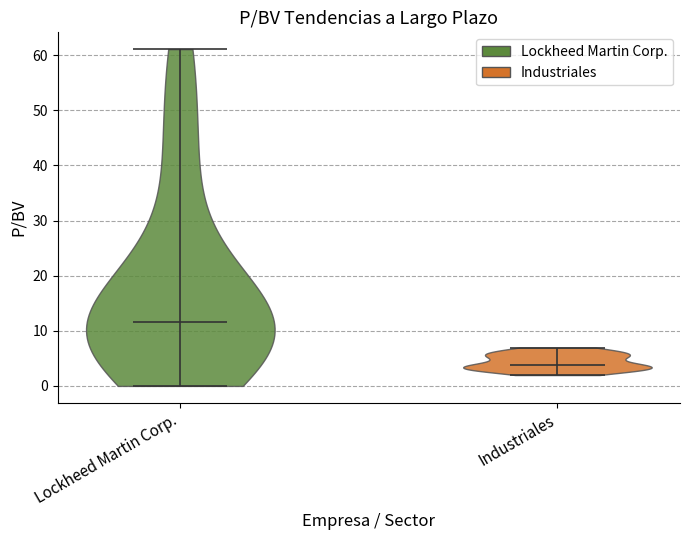

What is the highest point the violin for Industriales reaches on the y-axis? The values are not printed on the chart, so give them approximately, as read against the axis.

7